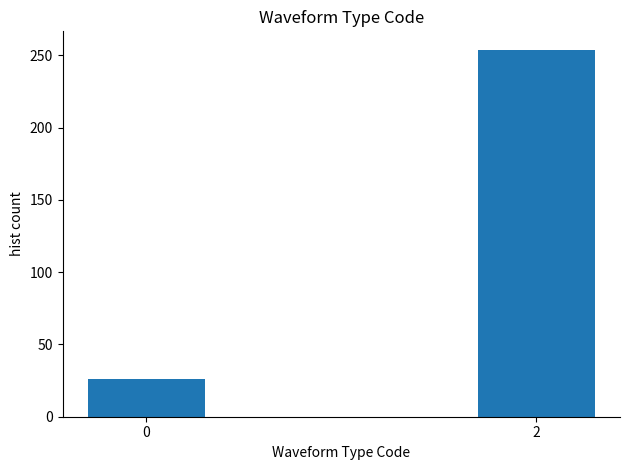

Reading left to right, transcribe all the data shown in this chart.

26	254